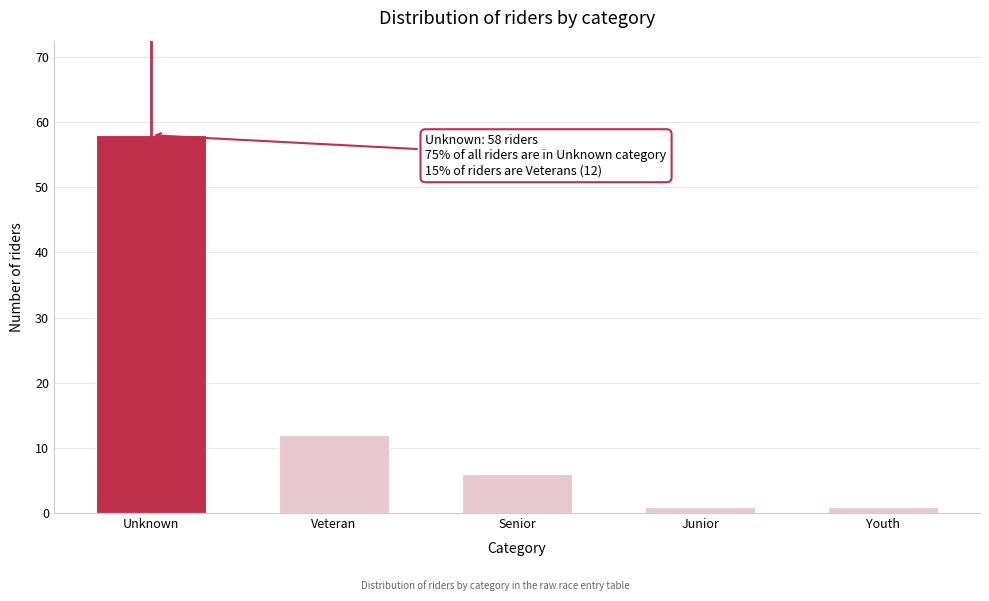

Reading right to left, transcribe all the data shown in this chart.

Youth=1	Junior=1	Senior=6	Veteran=12	Unknown=58